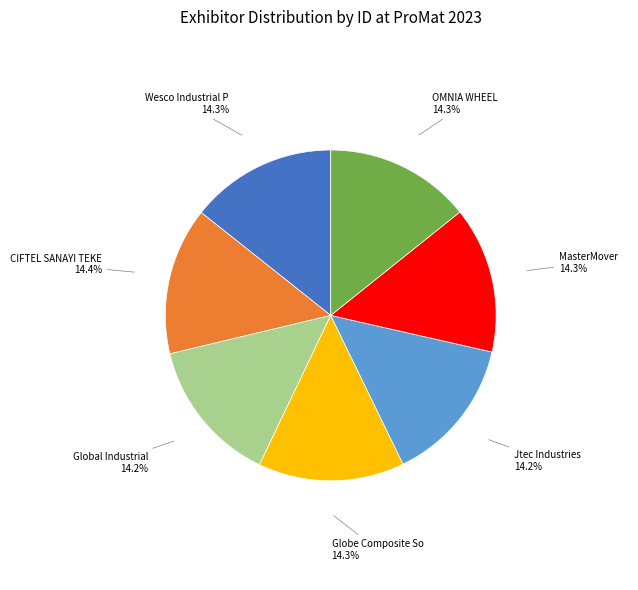

Is there any slice that represents more than half of the pie?

No